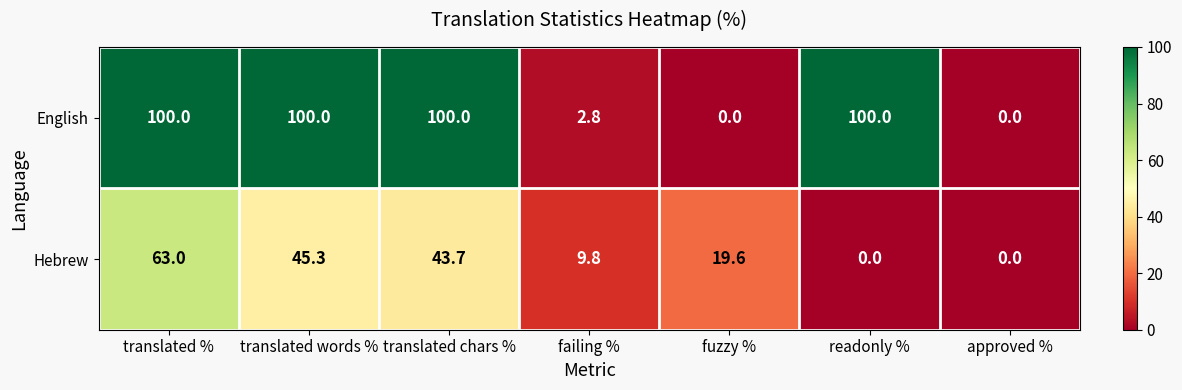

What is the difference between the highest and lowest values at translated %?

37.0